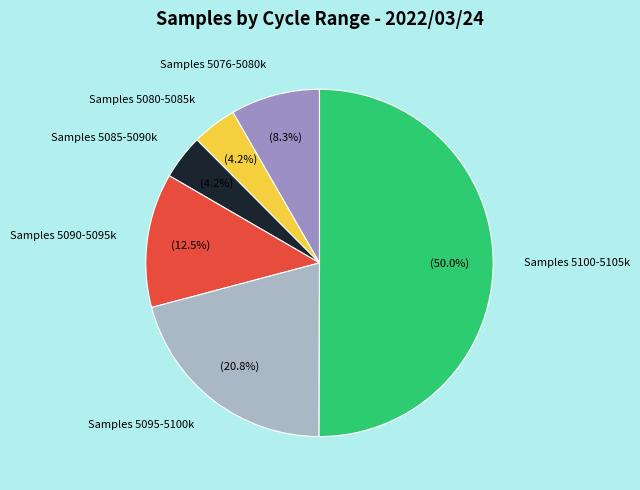

How many slices are in this pie chart?

6